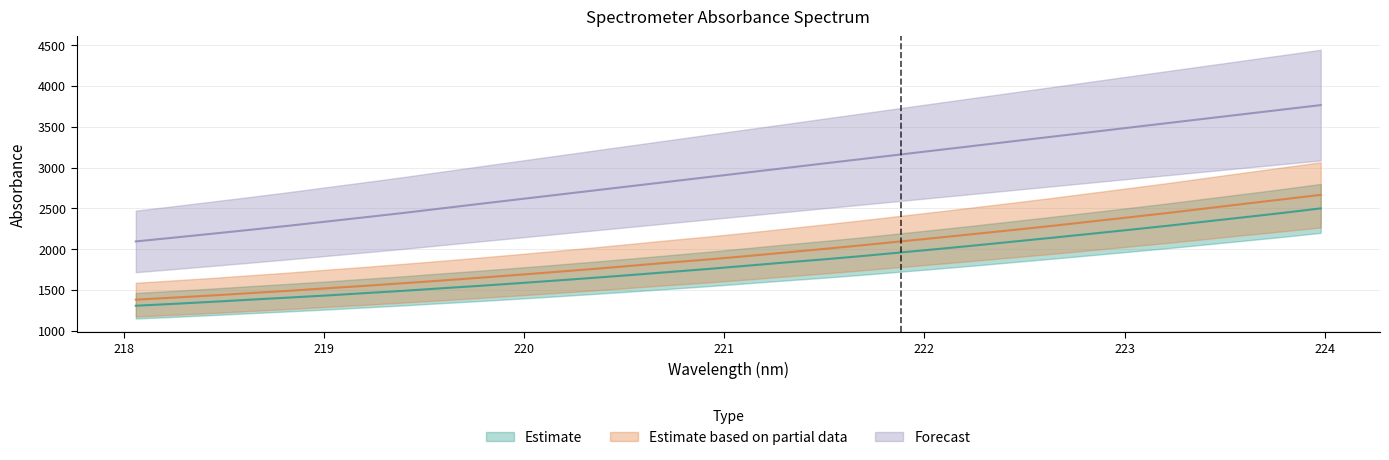

True or false: Estimate based on partial data and Estimate cross at least once.

False